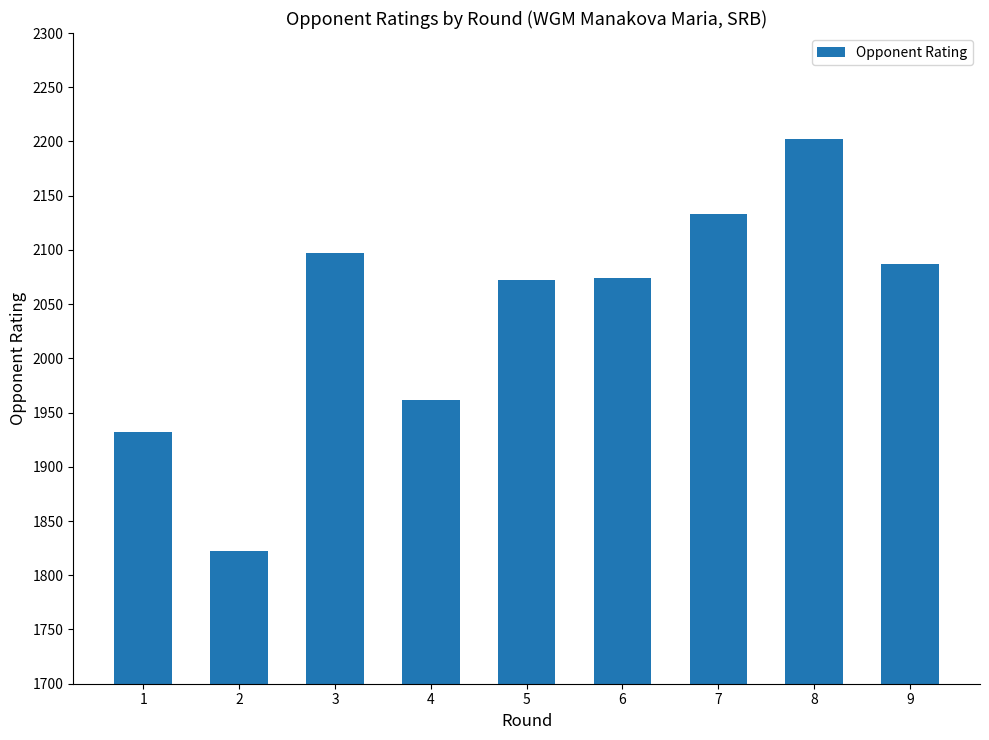

What is the greatest value displayed?

2202